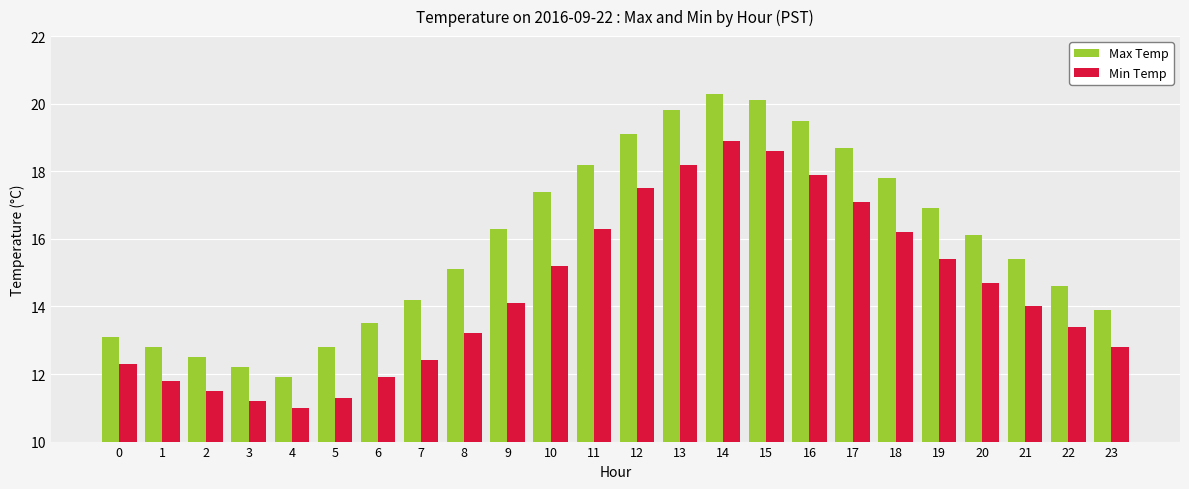

Which series has the largest range (max minus min)?

Max Temp